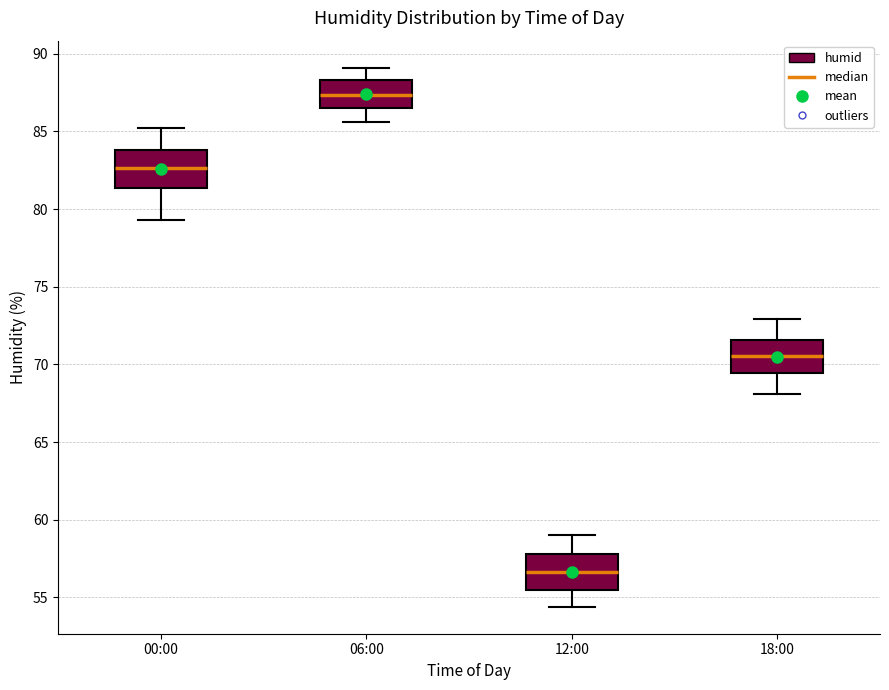

Reading left to right, transcribe this box plot: for each box, give where its median line is, the range the box spans, and where its two whiskers end, as read against the y-axis. The values are not printed on the chart, so give them approximately, as read against the axis.

00:00: median 82.5, box 81.5 to 84.0, whiskers 79.5 to 85.0
06:00: median 87.5, box 86.5 to 88.5, whiskers 85.5 to 89.0
12:00: median 56.5, box 55.5 to 58.0, whiskers 54.5 to 59.0
18:00: median 70.5, box 69.5 to 71.5, whiskers 68.0 to 73.0